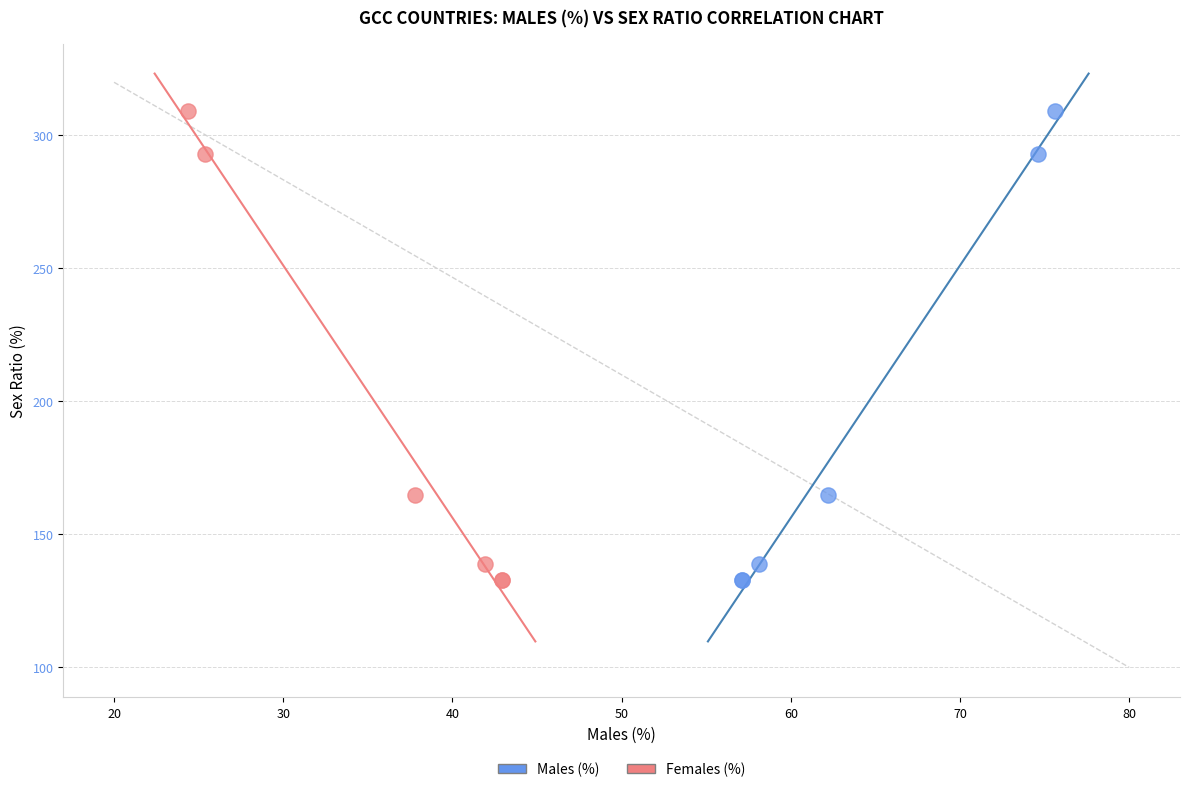

What are all the series names shown in the legend?

Males (%), Females (%)